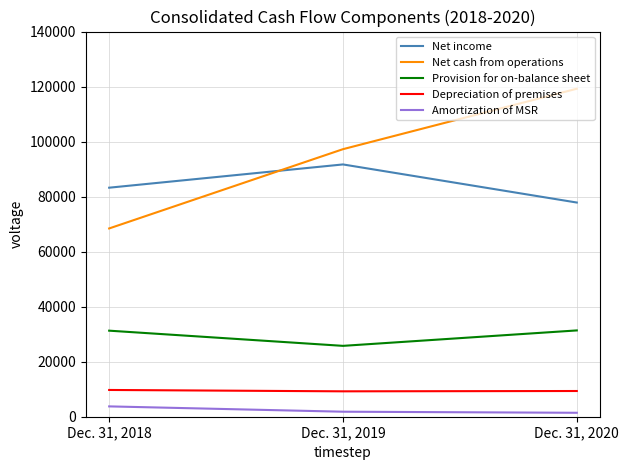

What is the highest value of the Net cash from operations series?

119213